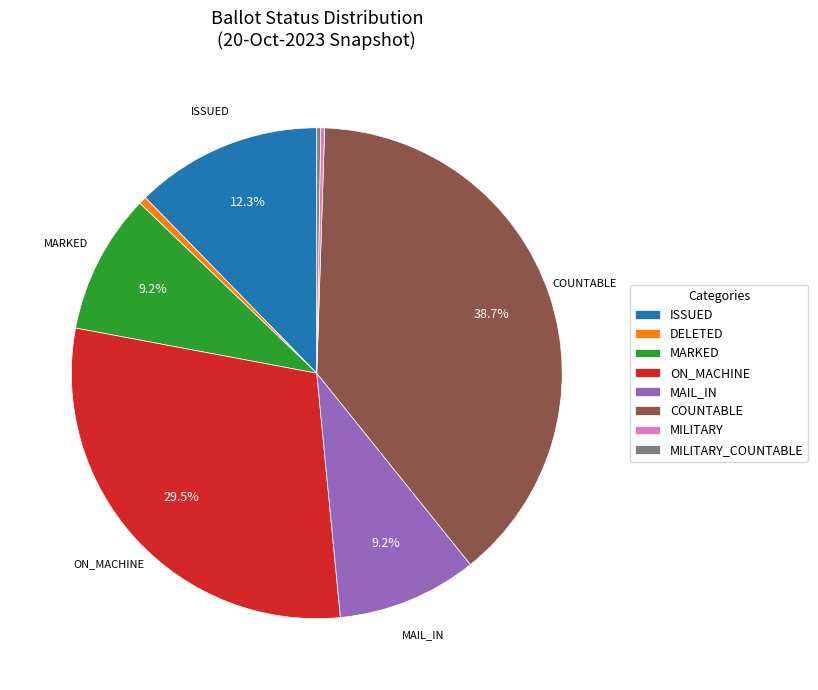

Does any single category account for the majority?

No